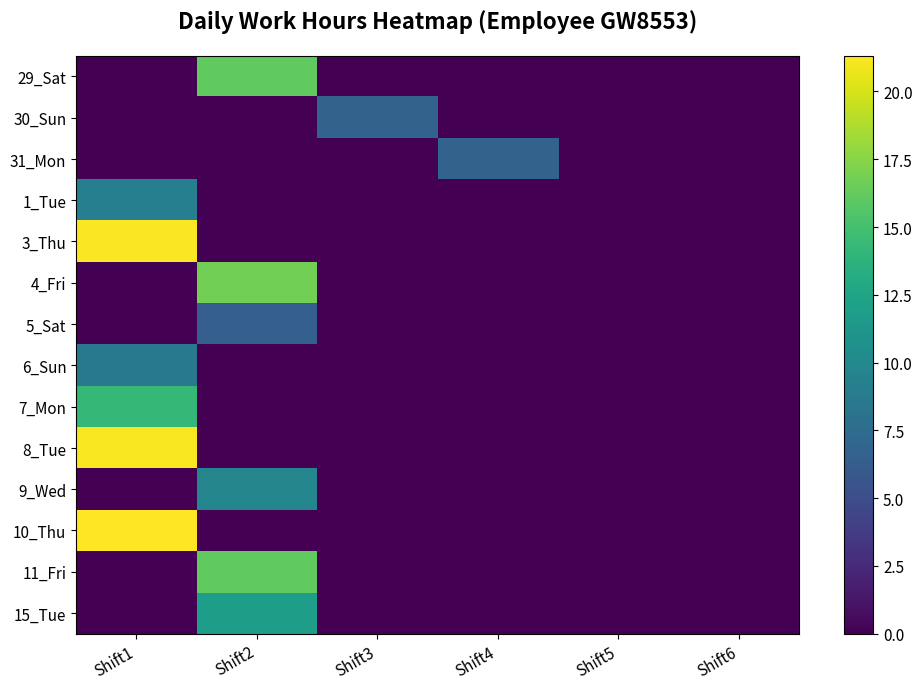

Which category has the highest value across all series?

Shift1